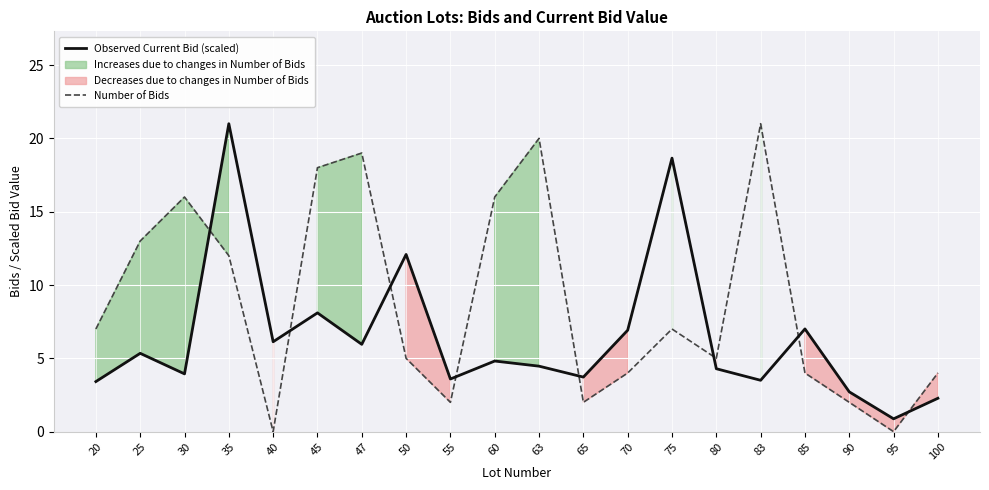

Which series has the largest range (max minus min)?

Number of Bids